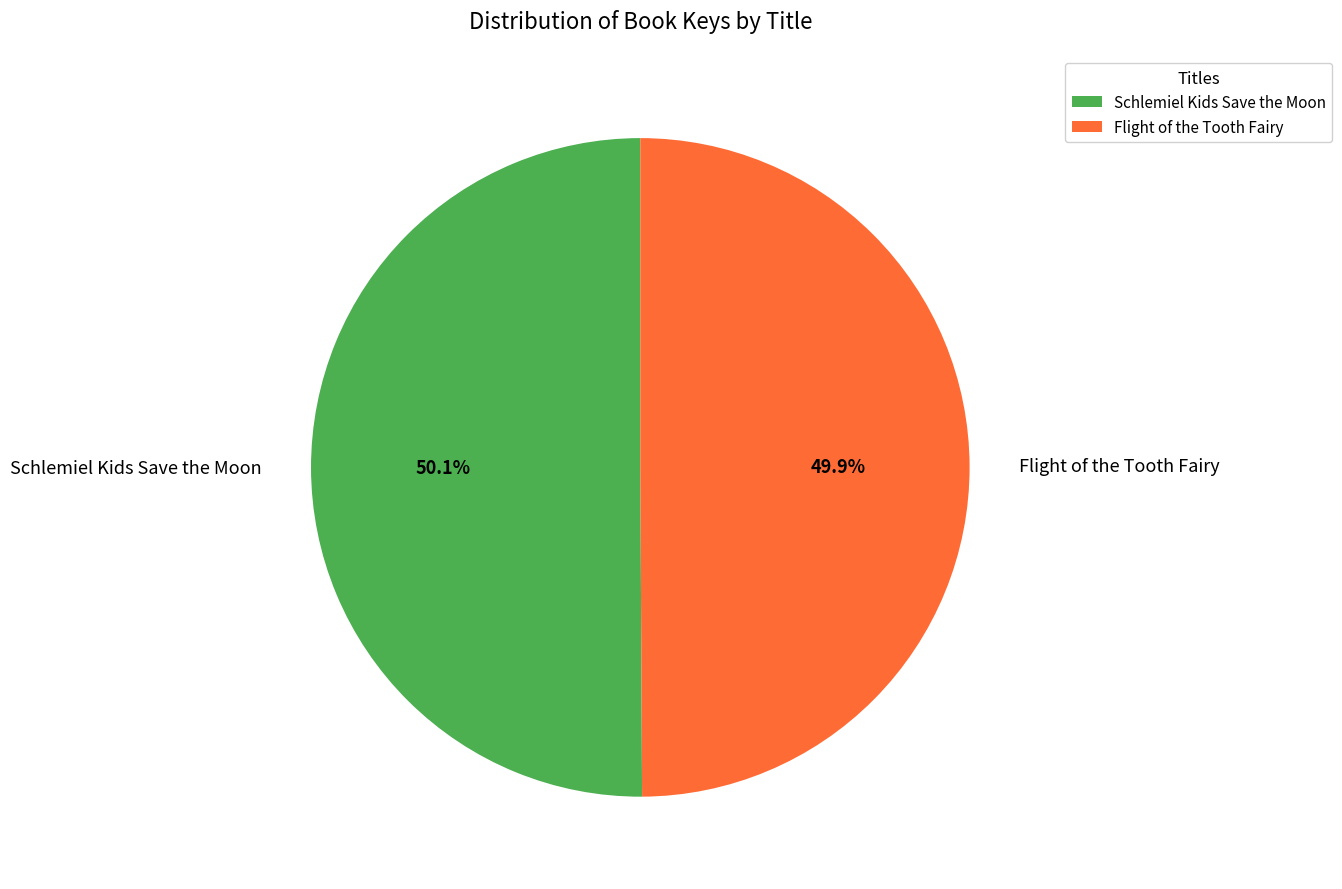

Approximately how many times larger is the value at Schlemiel Kids Save the Moon compared to Flight of the Tooth Fairy?

1.0